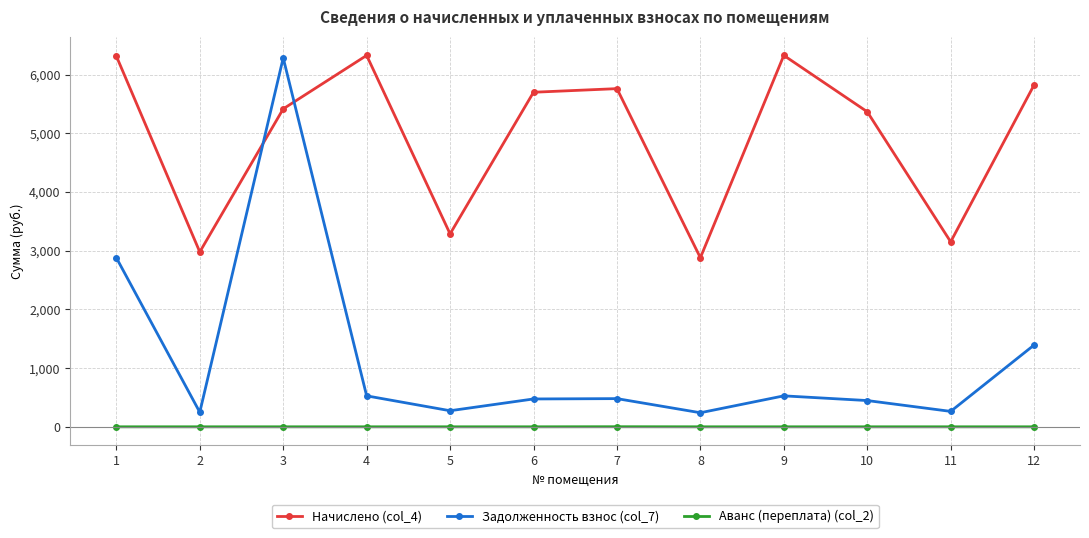

List the series in order of their overall mean, highest first.

Начислено (col_4), Задолженность взнос (col_7), Аванс (переплата) (col_2)